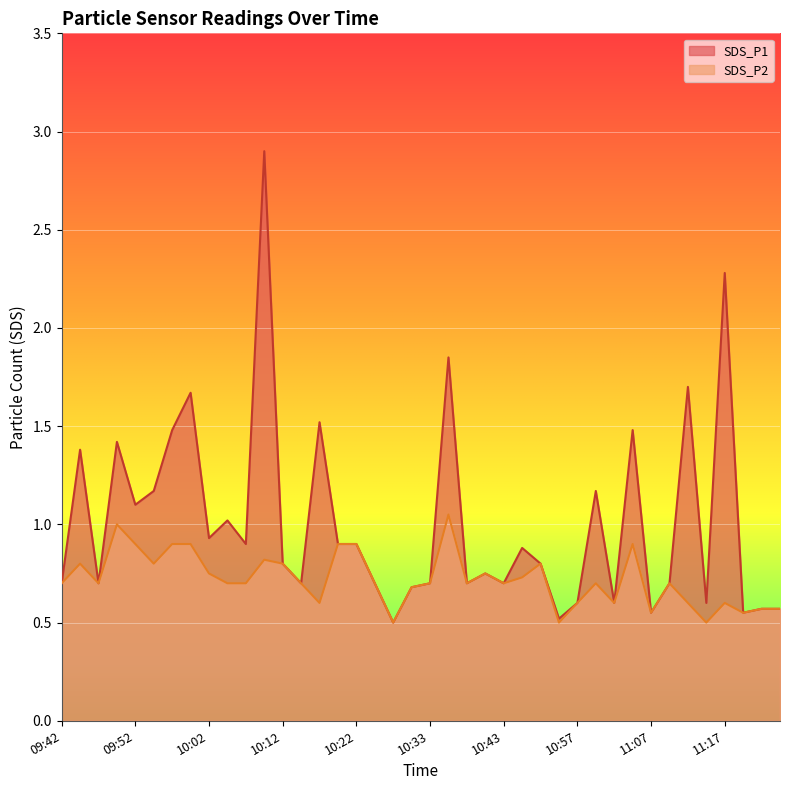

List the series in order of their peak value, lowest first.

SDS_P2, SDS_P1